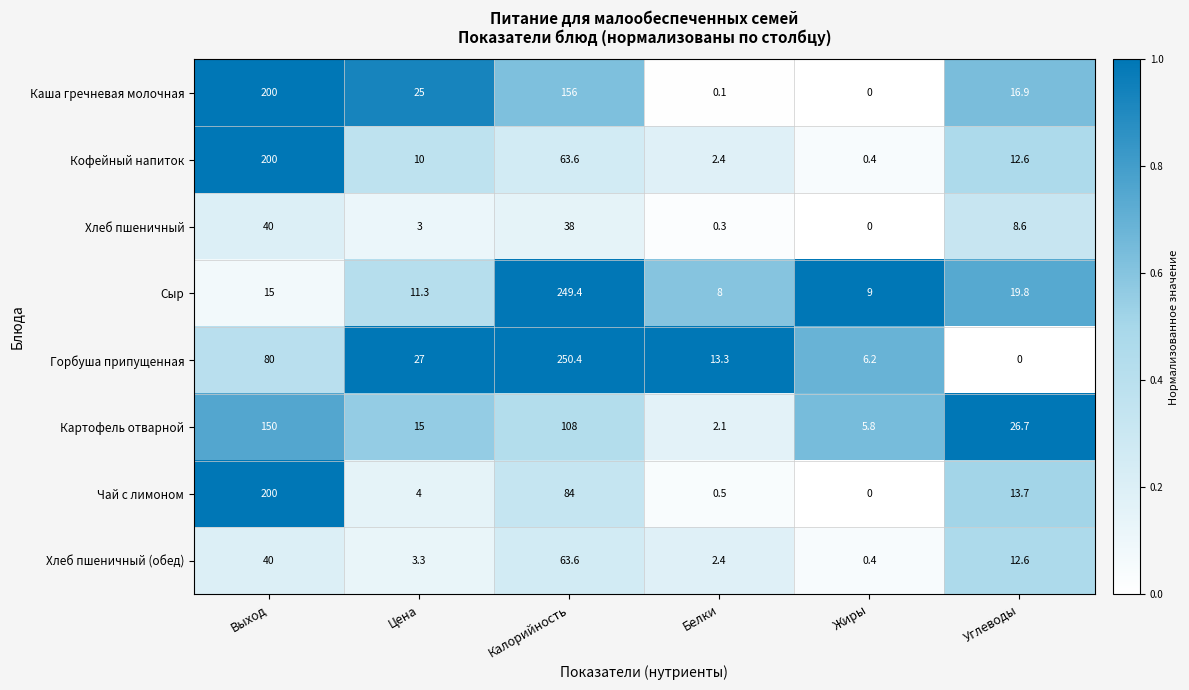

What is the maximum value shown in the chart?

250.4